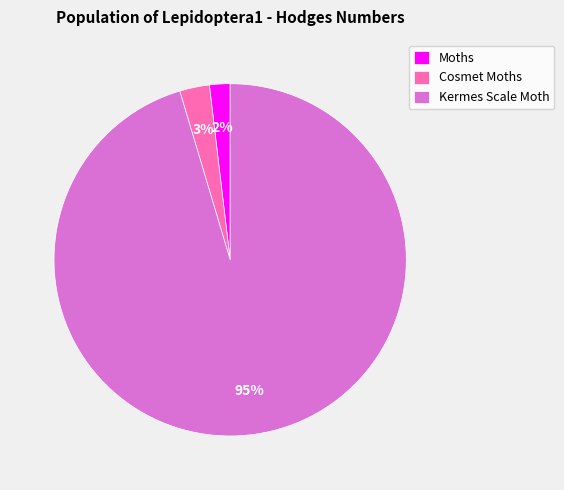

What is the ratio of the value at Moths to the value at Cosmet Moths?

0.7